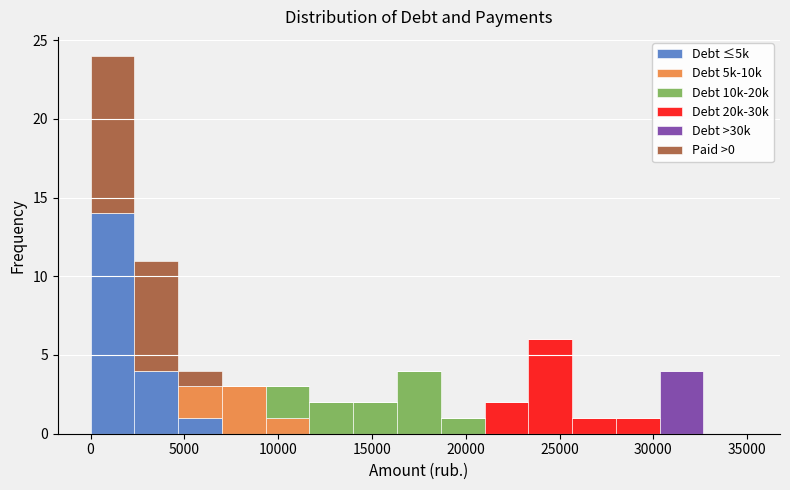

Which range on the x-axis has the tallest stacked bar (by total height)?

0 to 2500